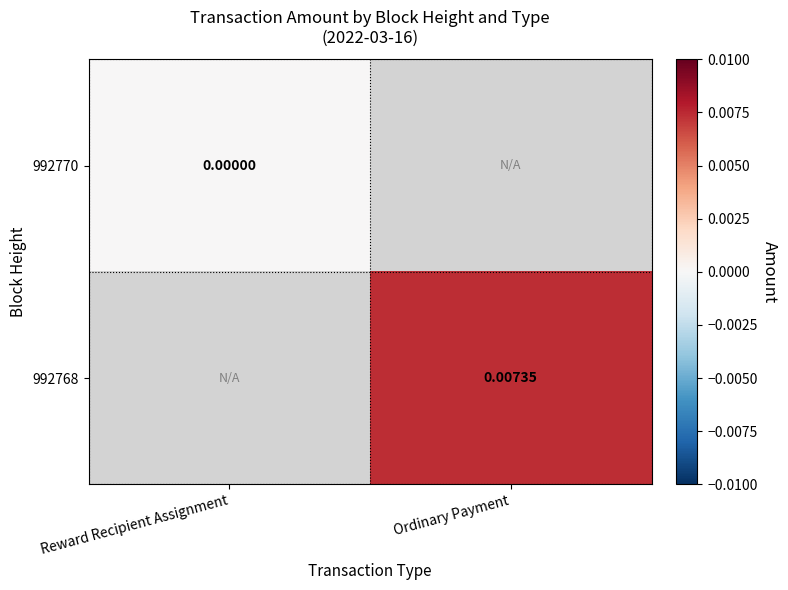

Which series has the largest range (max minus min)?

992770